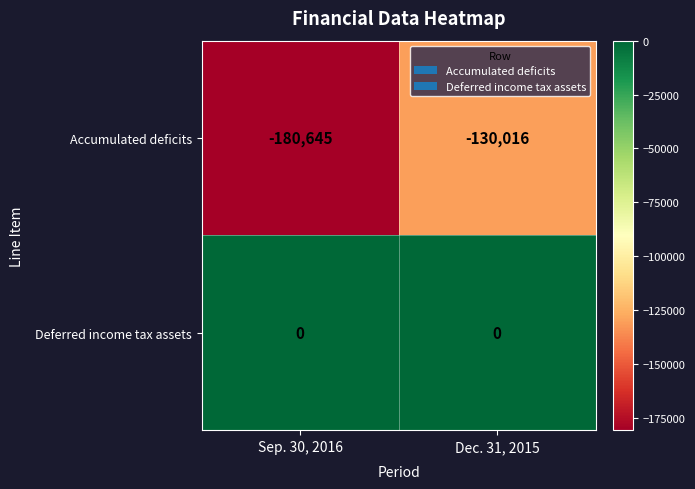

At which category is the sum across all series the highest?

Dec. 31, 2015